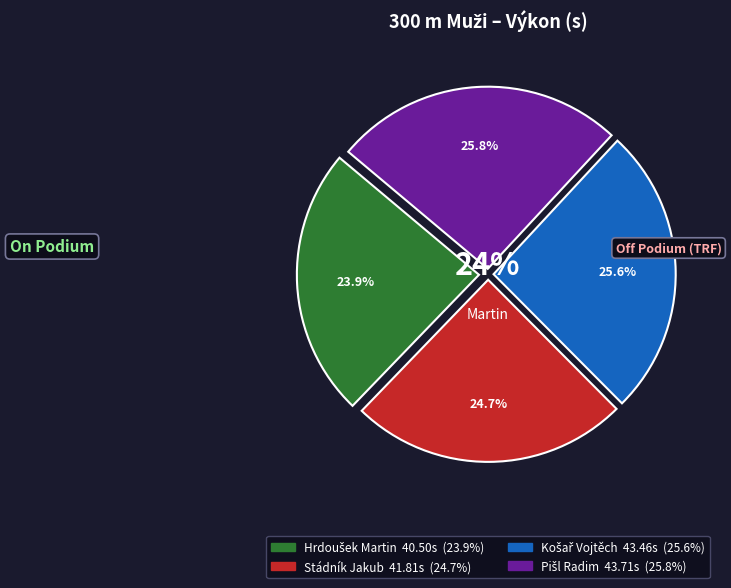

What percentage is NOT represented by Pišl Radim?

74.2%